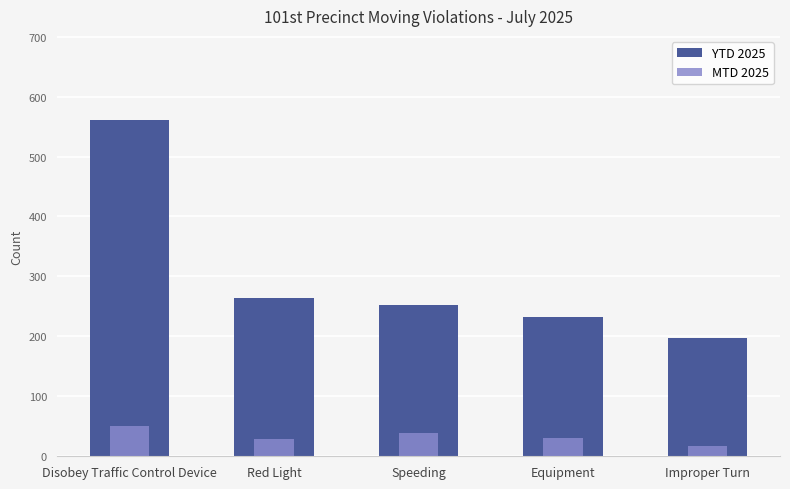

Rank the series by their average value, from highest to lowest.

YTD 2025, MTD 2025